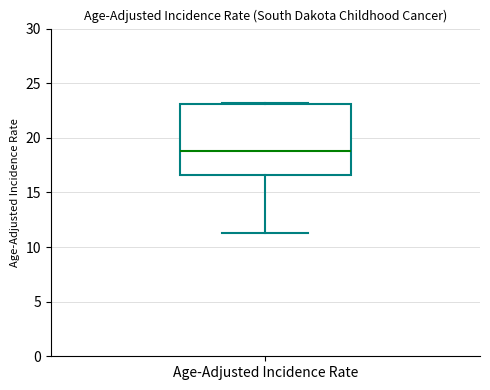

Transcribe this box plot: give where the median line is, the range the box spans, and where the two whiskers end, as read against the y-axis. The values are not printed on the chart, so give them approximately, as read against the axis.

median 19.0, box 16.5 to 23.0, whiskers 11.5 to 23.0